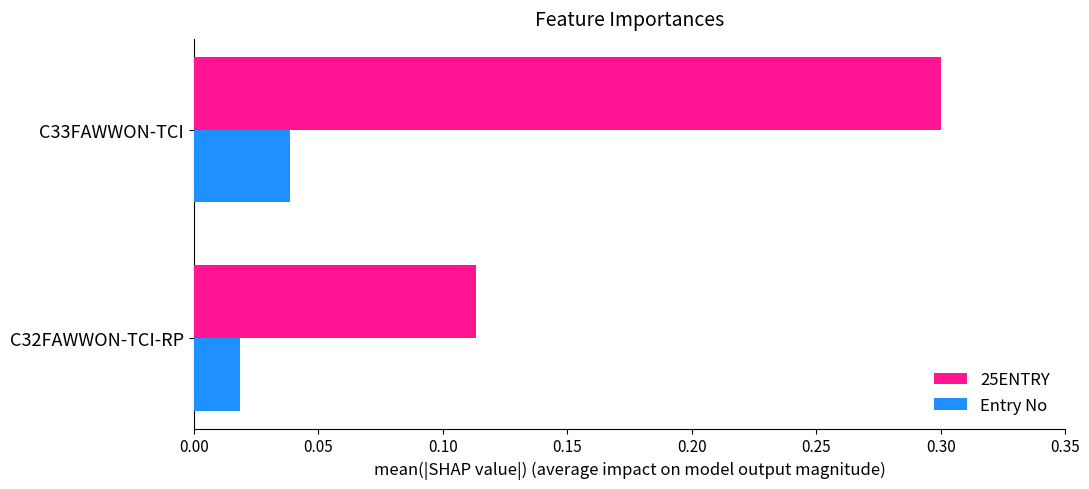

List the labels in order of 25ENTRY value, largest first.

C33FAWWON-TCI, C32FAWWON-TCI-RP